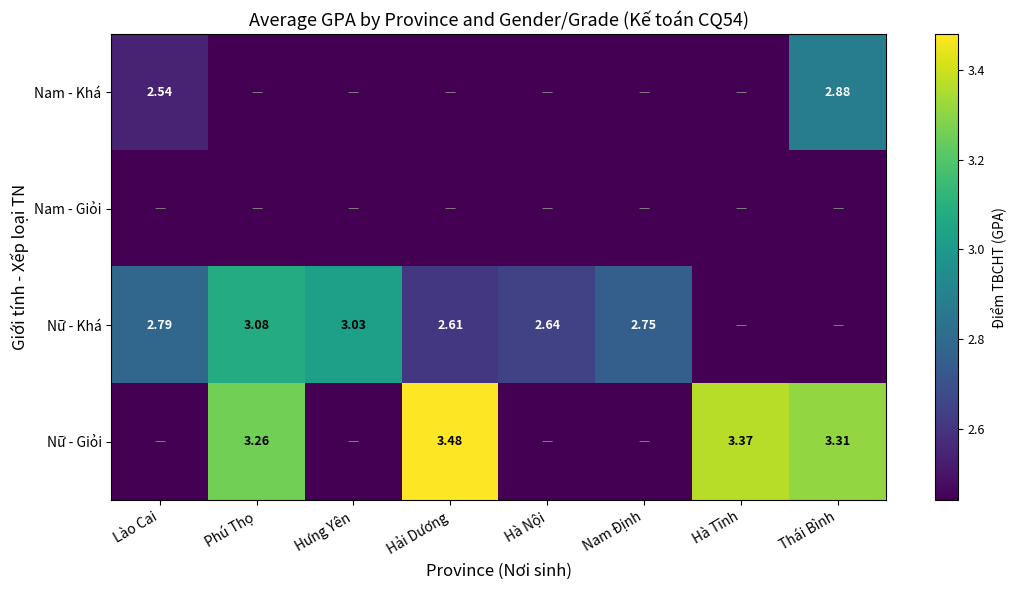

At which category does the chart reach its peak across all series?

Hải Dương